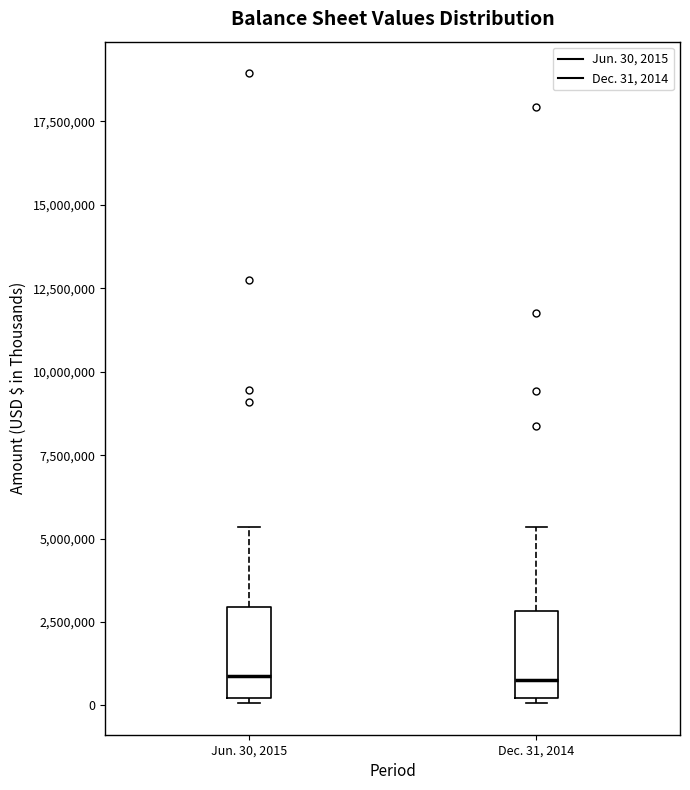

Reading left to right, read every box against the y-axis: the position of its median line, the range the box covers, and the ends of its whiskers. The values are not printed on the chart, so give them approximately, as read against the axis.

Jun. 30, 2015: median 1000000, box 0 to 3000000, whiskers 0 (just below the box's lower edge) to 5500000
Dec. 31, 2014: median 1000000, box 0 to 3000000, whiskers 0 (just below the box's lower edge) to 5500000